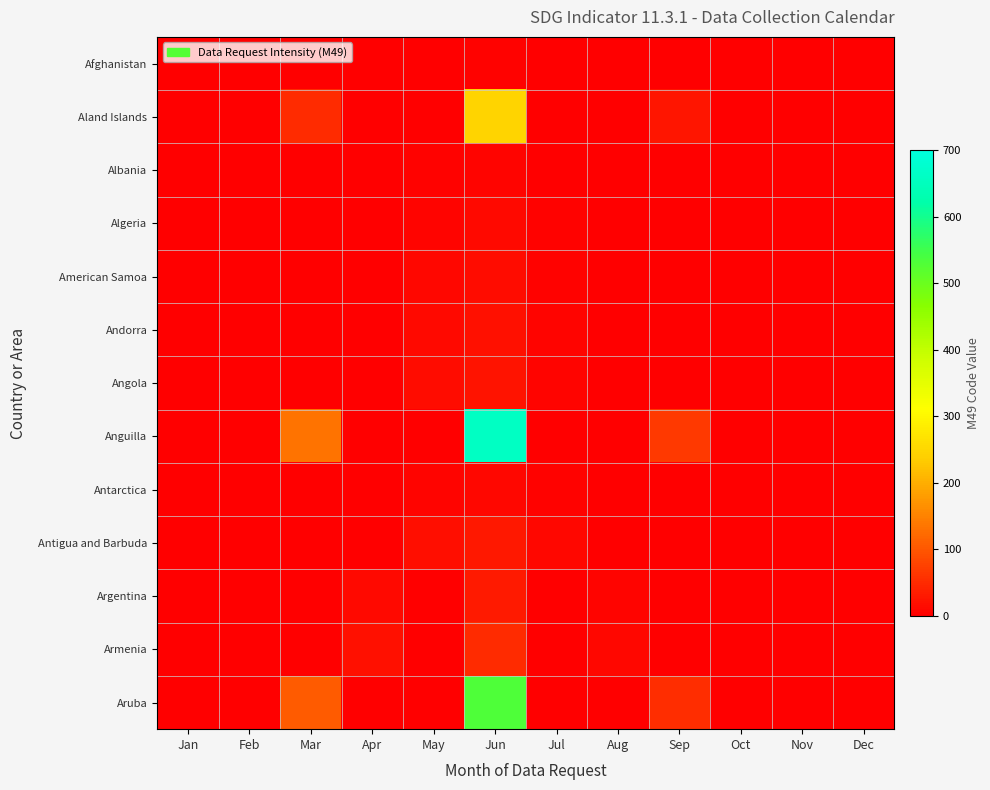

Reading left to right, list all the values displayed in this chart.

Afghanistan: Jan=0.0	Feb=0.0	Mar=0.0	Apr=0.0	May=2.4	Jun=4.0	Jul=1.2	Aug=0.0	Sep=0.0	Oct=0.0	Nov=0.0	Dec=0.0
Aland Islands: Jan=0.0	Feb=0.0	Mar=49.6	Apr=0.0	May=0.0	Jun=248.0	Jul=0.0	Aug=0.0	Sep=24.8	Oct=0.0	Nov=0.0	Dec=0.0
Albania: Jan=0.0	Feb=0.0	Mar=0.0	Apr=0.0	May=4.8	Jun=8.0	Jul=2.4	Aug=0.0	Sep=0.0	Oct=0.0	Nov=0.0	Dec=0.0
Algeria: Jan=0.0	Feb=0.0	Mar=0.0	Apr=0.0	May=7.2	Jun=12.0	Jul=3.6	Aug=0.0	Sep=0.0	Oct=0.0	Nov=0.0	Dec=0.0
American Samoa: Jan=0.0	Feb=0.0	Mar=0.0	Apr=0.0	May=9.6	Jun=16.0	Jul=4.8	Aug=0.0	Sep=0.0	Oct=0.0	Nov=0.0	Dec=0.0
Andorra: Jan=0.0	Feb=0.0	Mar=0.0	Apr=0.0	May=12.0	Jun=20.0	Jul=6.0	Aug=0.0	Sep=0.0	Oct=0.0	Nov=0.0	Dec=0.0
Angola: Jan=0.0	Feb=0.0	Mar=0.0	Apr=0.0	May=14.4	Jun=24.0	Jul=7.2	Aug=0.0	Sep=0.0	Oct=0.0	Nov=0.0	Dec=0.0
Anguilla: Jan=0.0	Feb=0.0	Mar=132.0	Apr=0.0	May=0.0	Jun=660.0	Jul=0.0	Aug=0.0	Sep=66.0	Oct=0.0	Nov=0.0	Dec=0.0
Antarctica: Jan=0.0	Feb=0.0	Mar=0.0	Apr=0.0	May=6.0	Jun=10.0	Jul=3.0	Aug=0.0	Sep=0.0	Oct=0.0	Nov=0.0	Dec=0.0
Antigua and Barbuda: Jan=0.0	Feb=0.0	Mar=0.0	Apr=0.0	May=16.8	Jun=28.0	Jul=8.4	Aug=0.0	Sep=0.0	Oct=0.0	Nov=0.0	Dec=0.0
Argentina: Jan=0.0	Feb=0.0	Mar=0.0	Apr=12.8	May=0.0	Jun=32.0	Jul=0.0	Aug=6.4	Sep=0.0	Oct=0.0	Nov=0.0	Dec=0.0
Armenia: Jan=0.0	Feb=0.0	Mar=0.0	Apr=20.4	May=0.0	Jun=51.0	Jul=0.0	Aug=10.2	Sep=0.0	Oct=0.0	Nov=0.0	Dec=0.0
Aruba: Jan=0.0	Feb=0.0	Mar=106.6	Apr=0.0	May=0.0	Jun=533.0	Jul=0.0	Aug=0.0	Sep=53.3	Oct=0.0	Nov=0.0	Dec=0.0